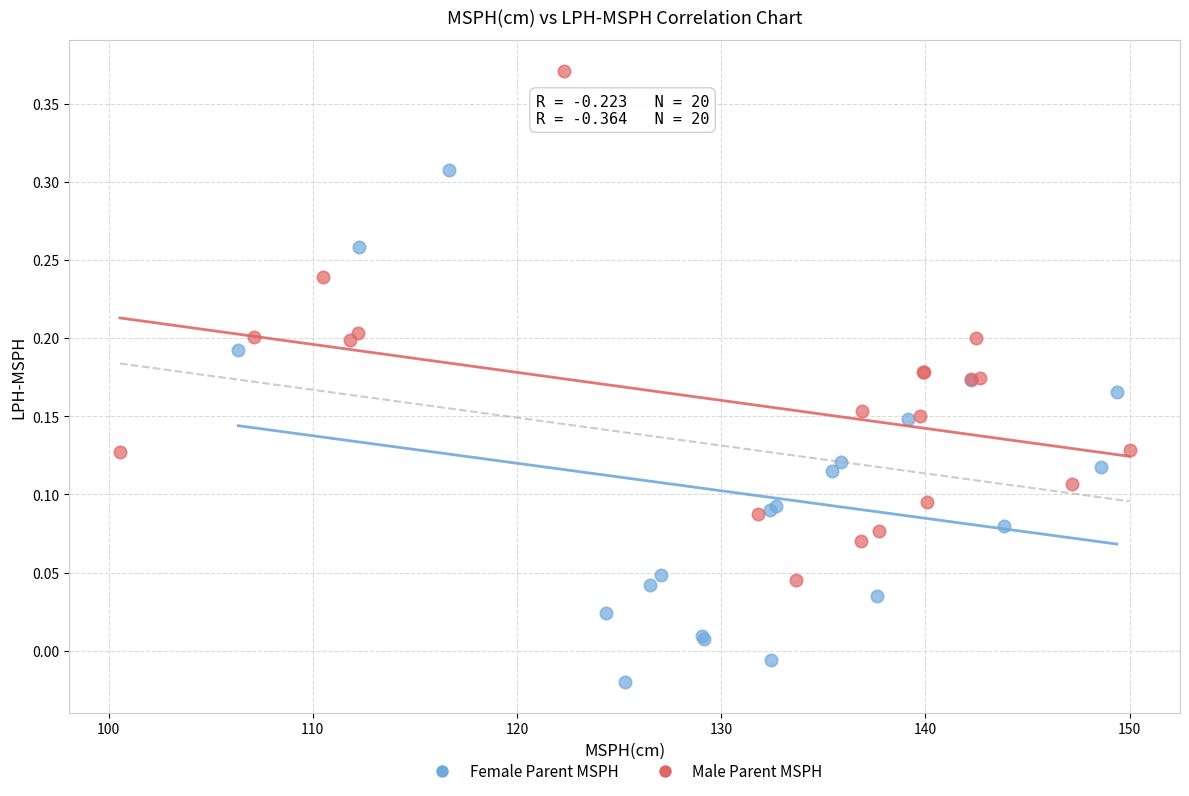

Which series reaches the maximum Y coordinate?

Male Parent MSPH